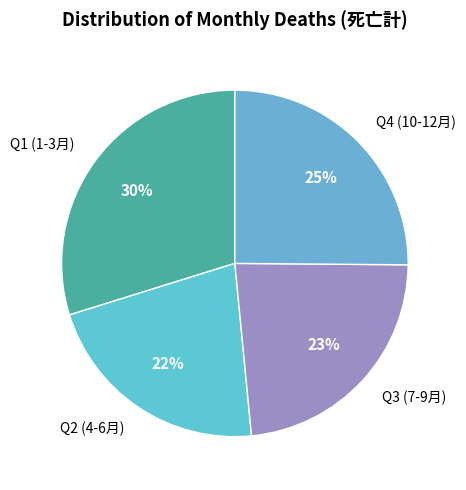

Which has a higher value, Q4 (10-12月) or Q3 (7-9月)?

Q4 (10-12月)